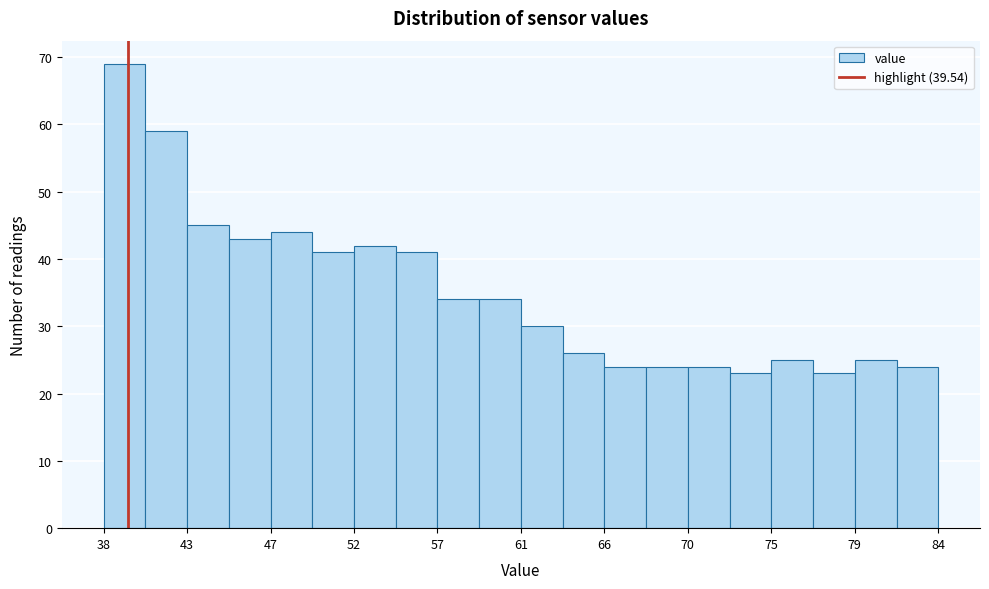

Over which range of the x-axis is the bar tallest?

38.0 to 40.5